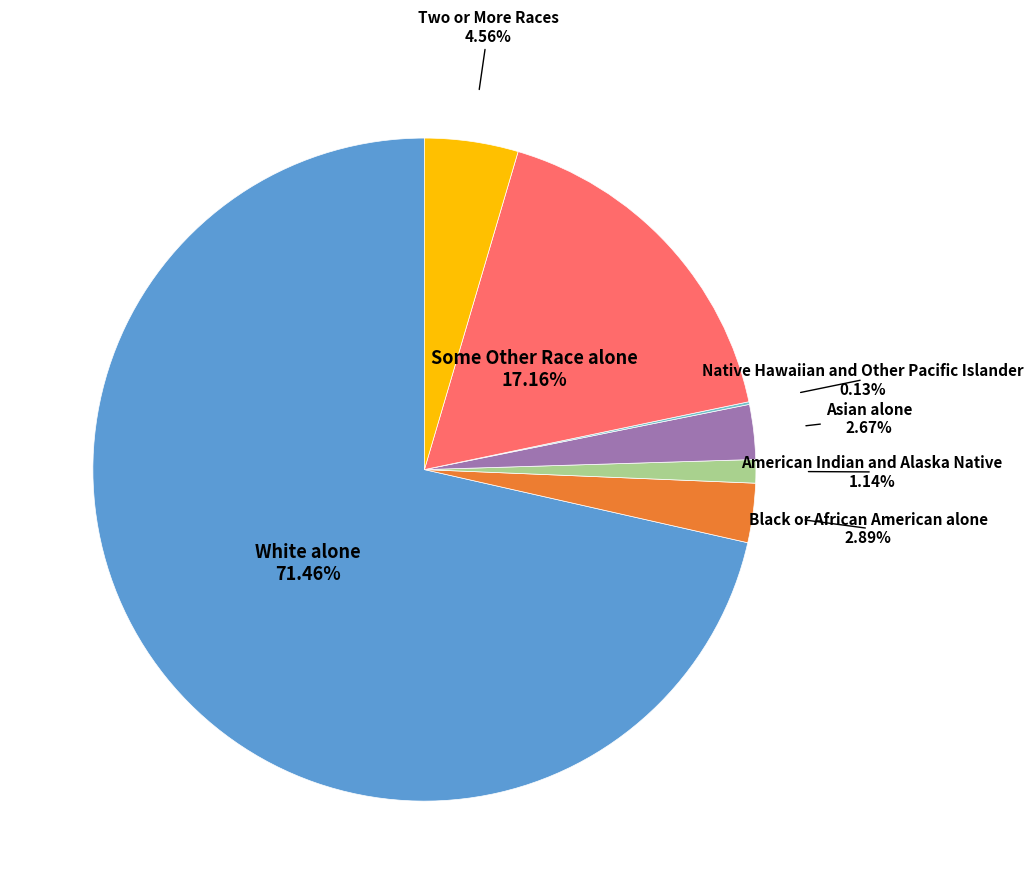

Does any single category account for the majority?

Yes